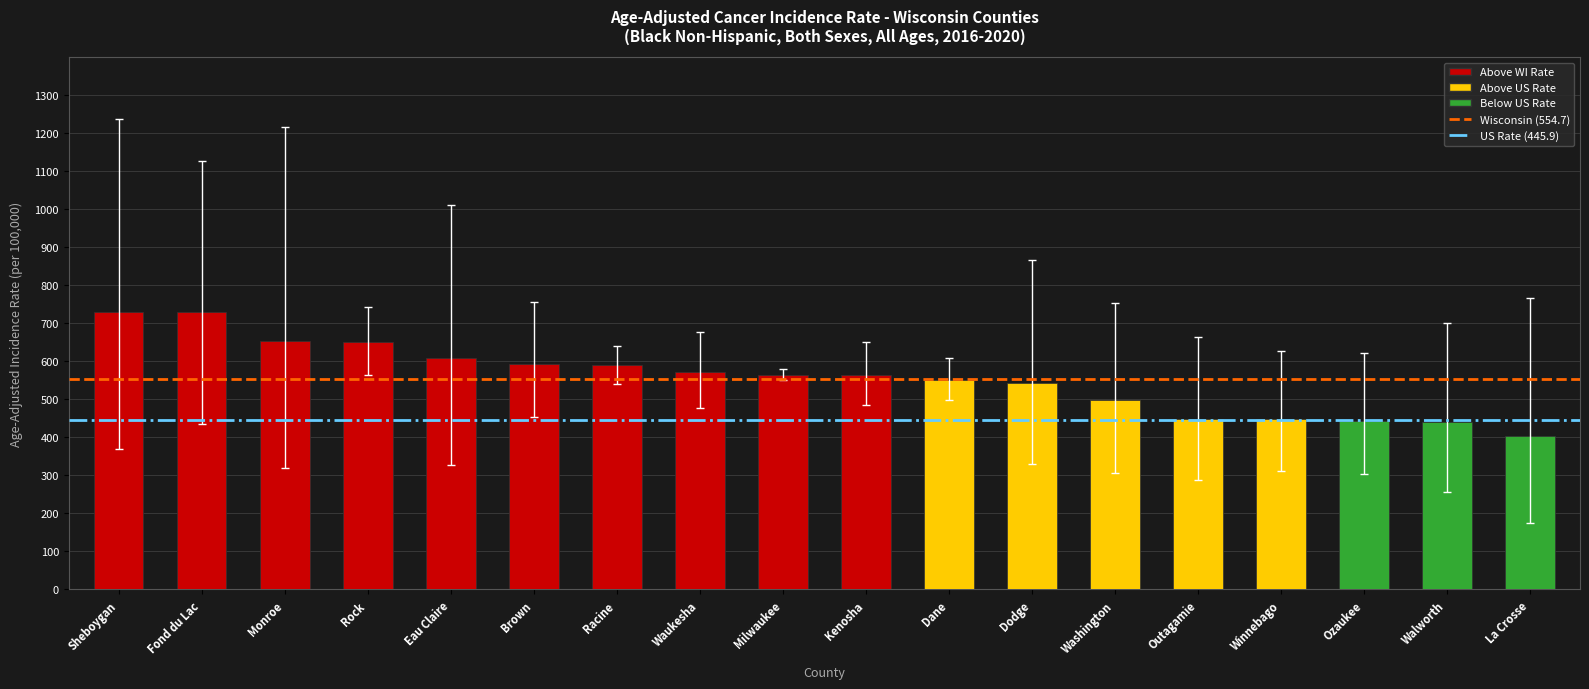

Which has a higher value, Kenosha or Outagamie?

Kenosha